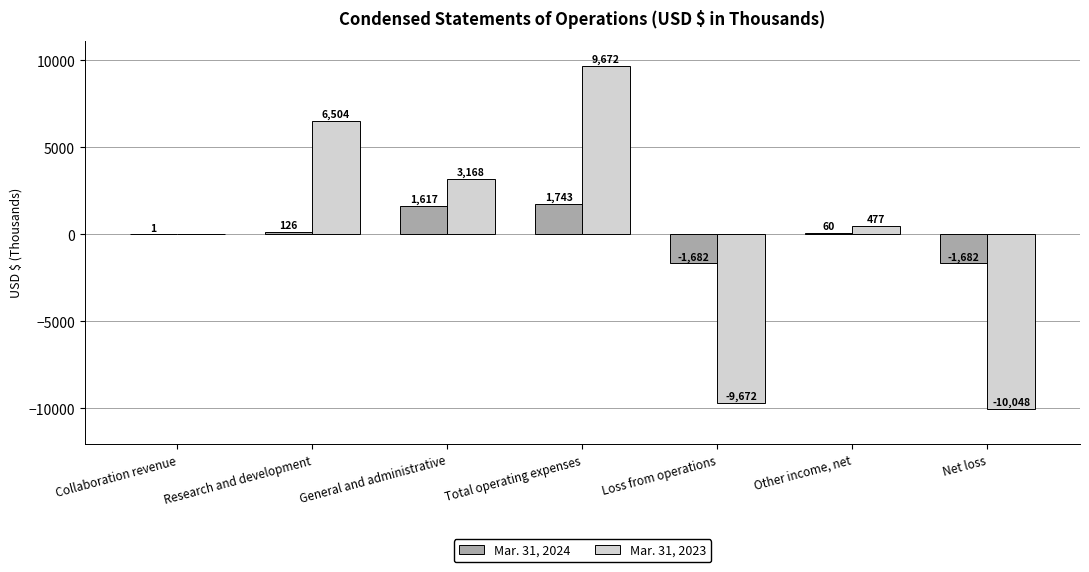

Where does the Mar. 31, 2023 series first go above 477?

Research and development